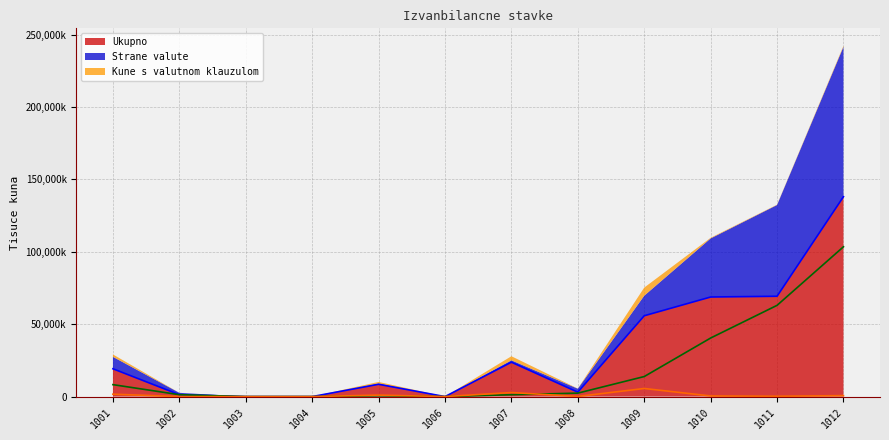

Count the number of data series in this chart.

3